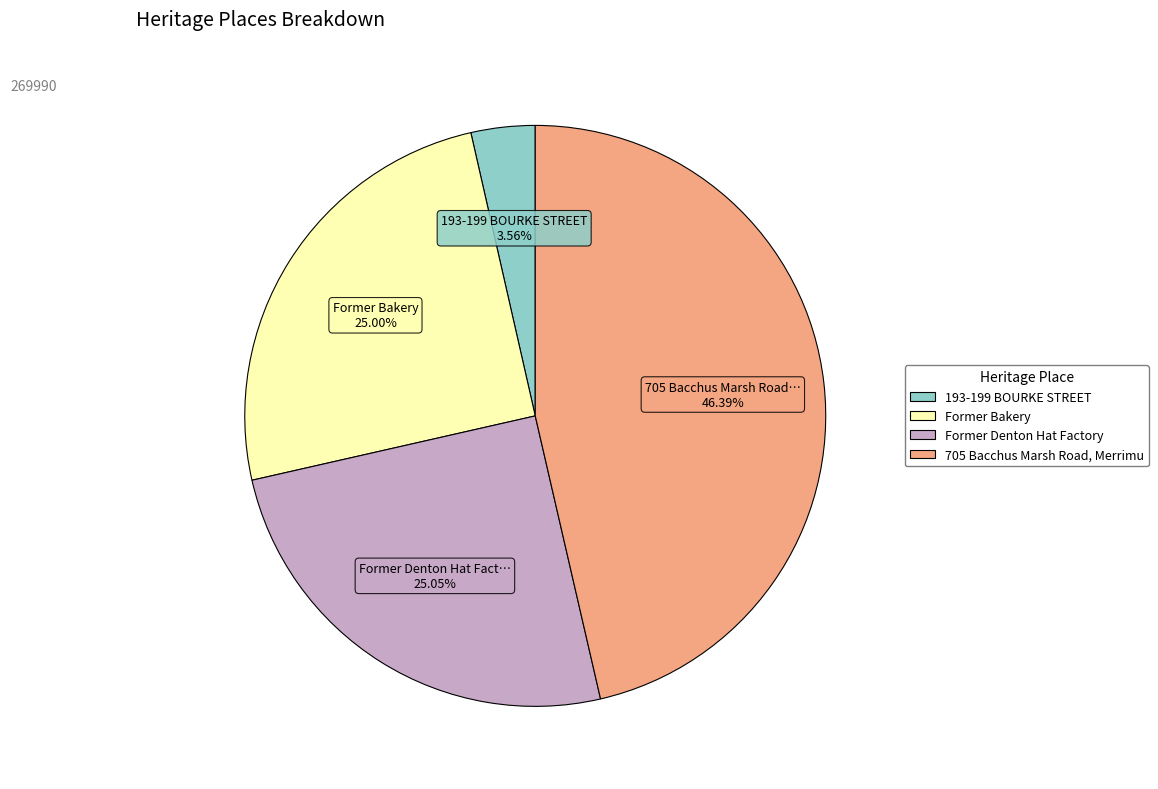

To the nearest percent, what portion does 193-199 BOURKE STREET represent?

4%